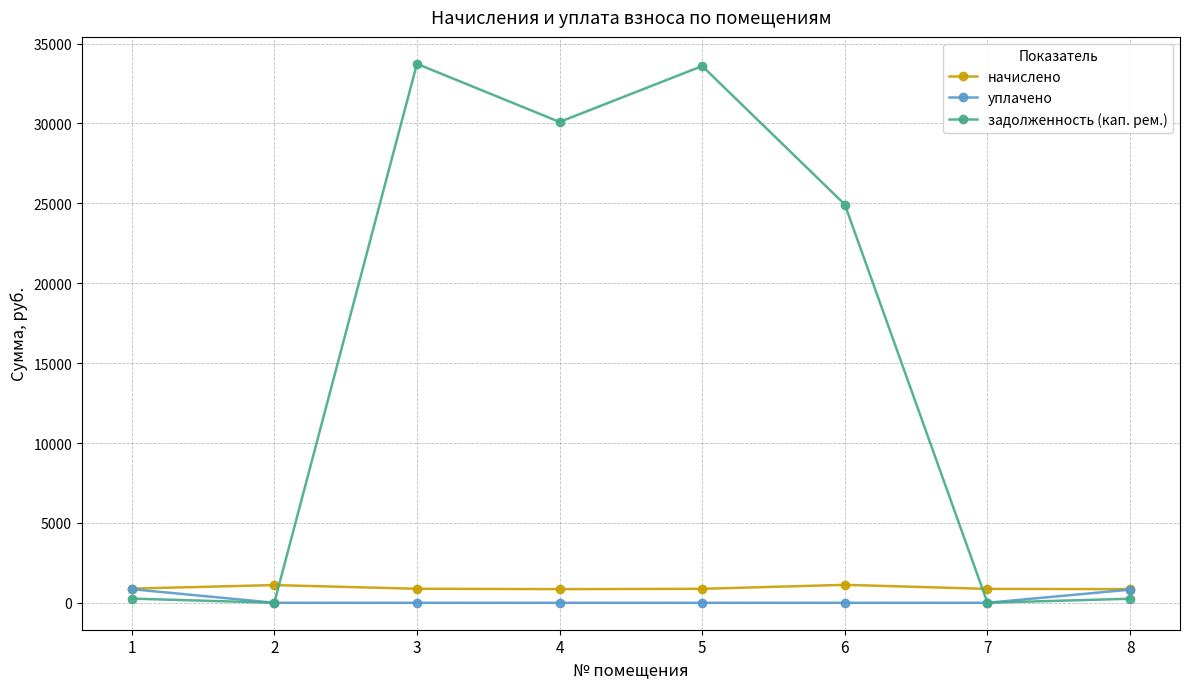

How many lines are shown in the chart?

3